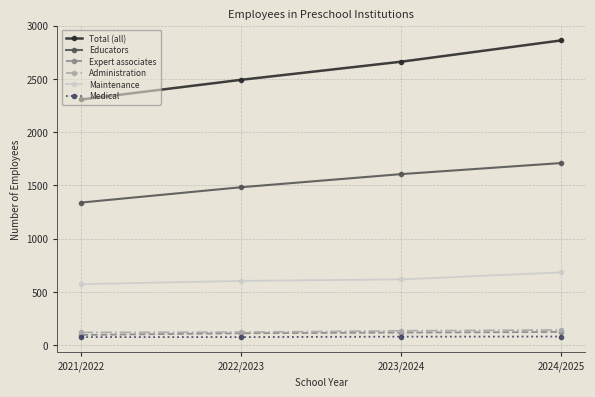

How many values in the Administration series are below 133?

2